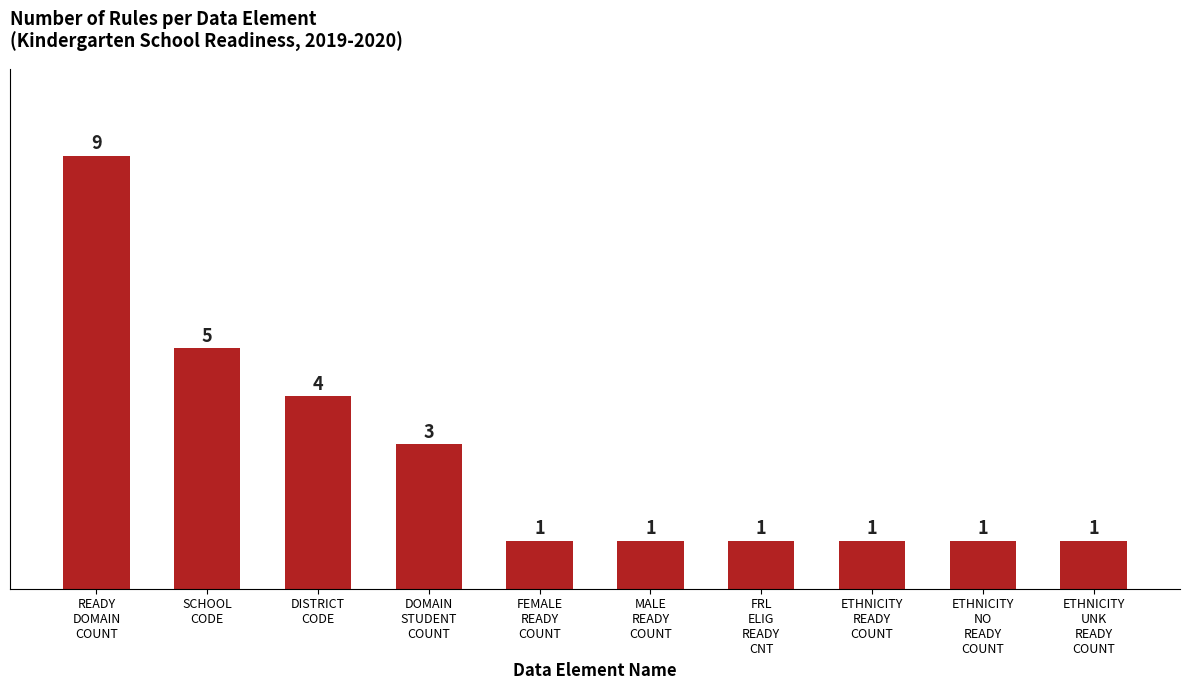

Reading left to right, list all the values displayed in this chart.

READY
DOMAIN
COUNT=9	SCHOOL
CODE=5	DISTRICT
CODE=4	DOMAIN
STUDENT
COUNT=3	FEMALE
READY
COUNT=1	MALE
READY
COUNT=1	FRL
ELIG
READY
CNT=1	ETHNICITY
READY
COUNT=1	ETHNICITY
NO
READY
COUNT=1	ETHNICITY
UNK
READY
COUNT=1